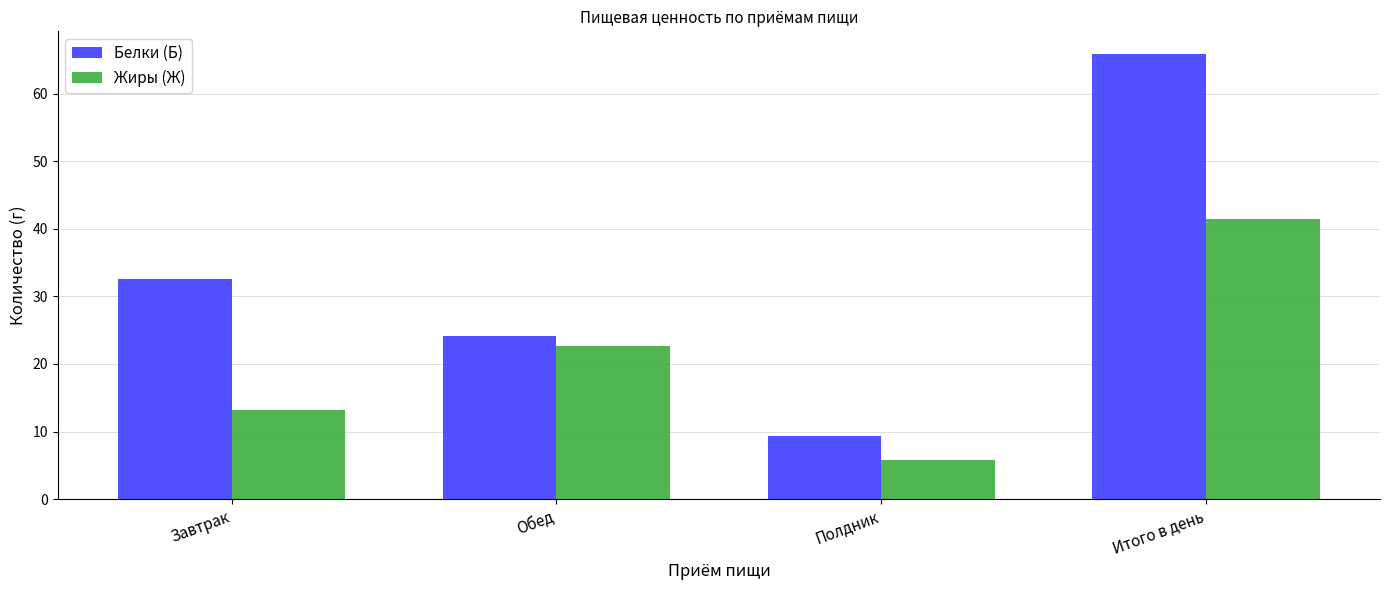

Which series has the largest total across all categories?

Белки (Б)